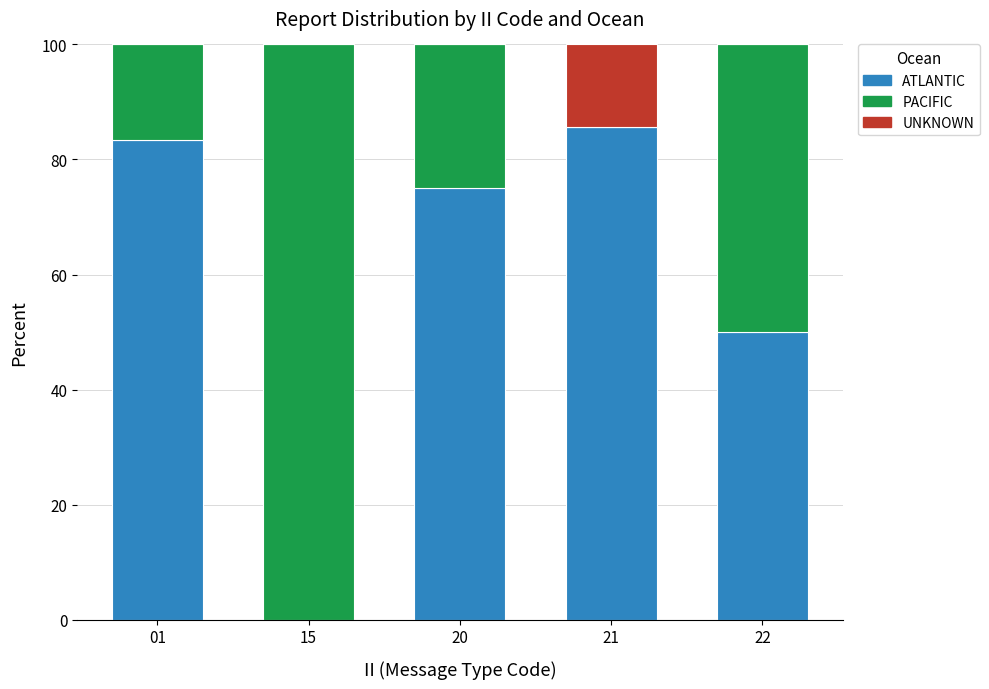

What is the total value across all series at 21?

100.0